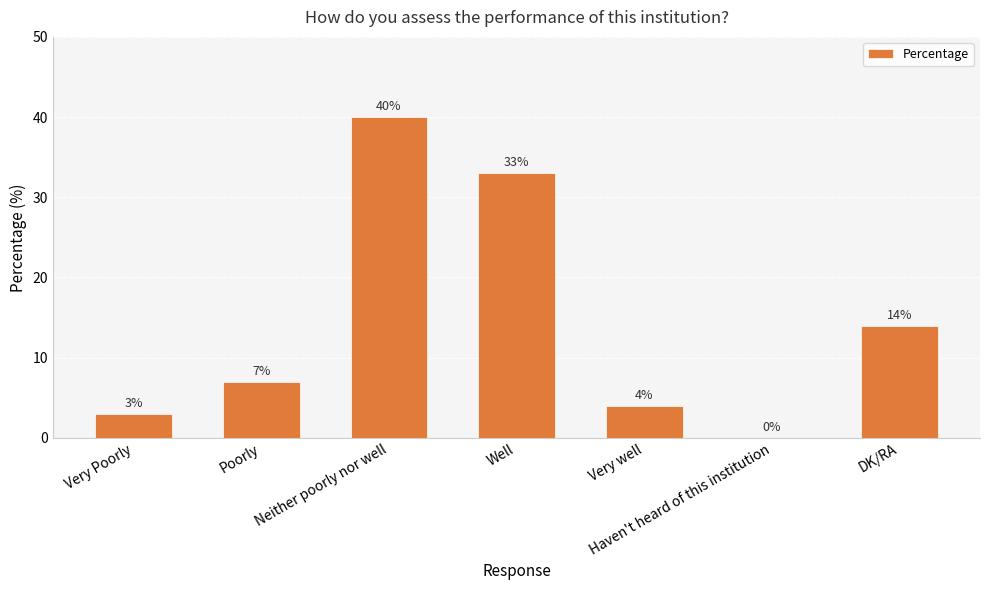

What is the change in value from Very Poorly to Neither poorly nor well?

+37